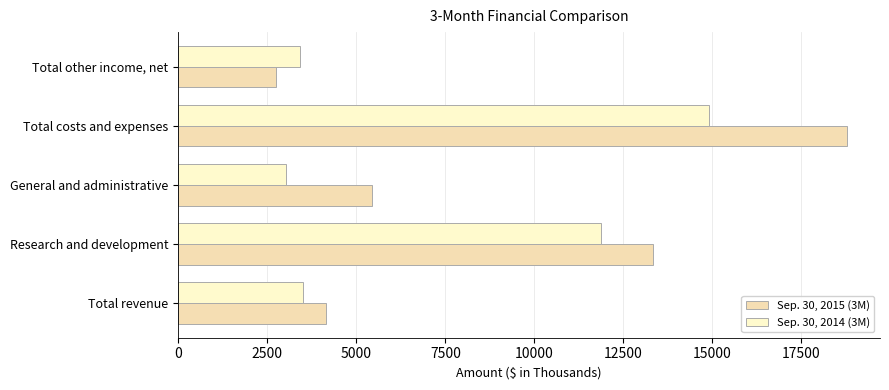

What is the minimum value for Sep. 30, 2015 (3M)?

2755